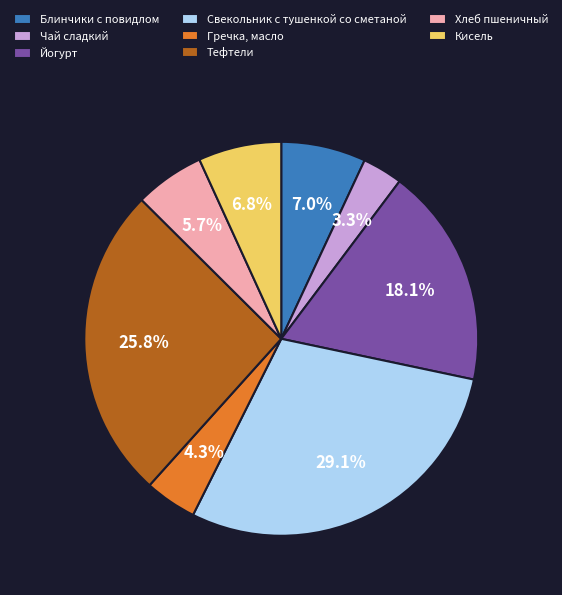

What is the smallest slice in the pie chart?

Чай сладкий